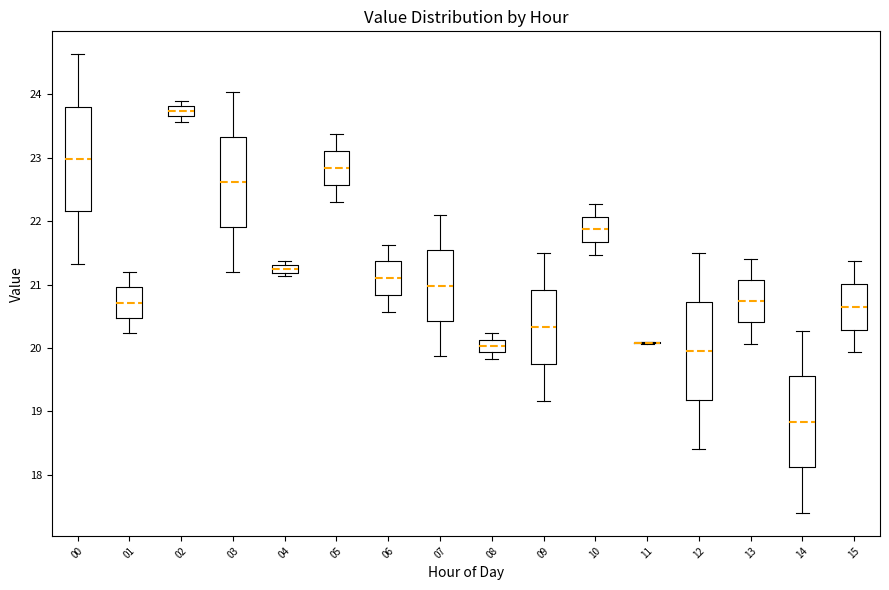

Where is the upper edge of the box at x = 00 on the y-axis? The values are not printed on the chart, so give them approximately, as read against the axis.

23.8